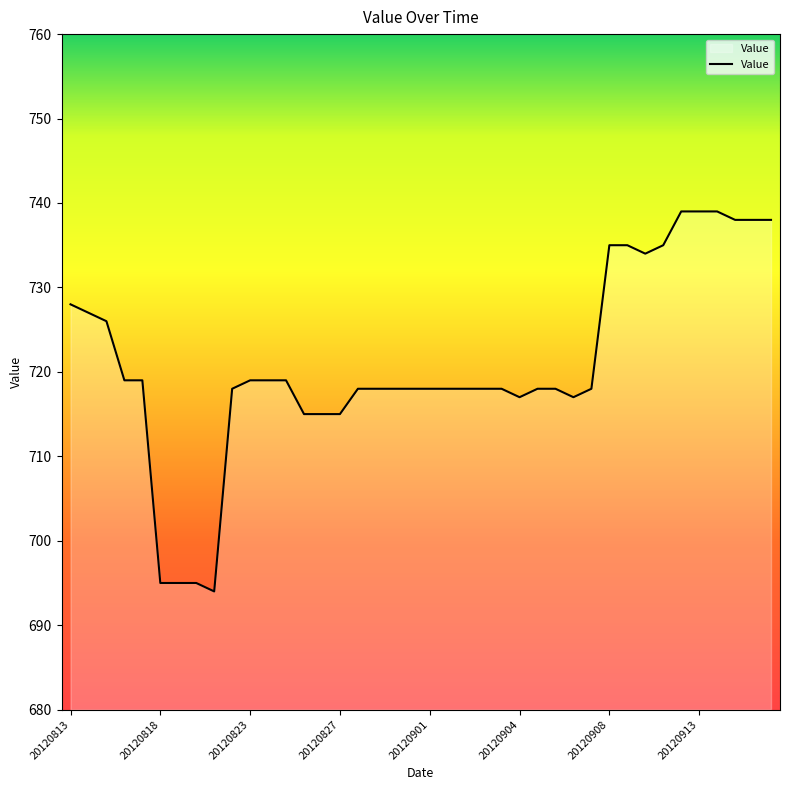

Does the chart have visible grid lines?

No